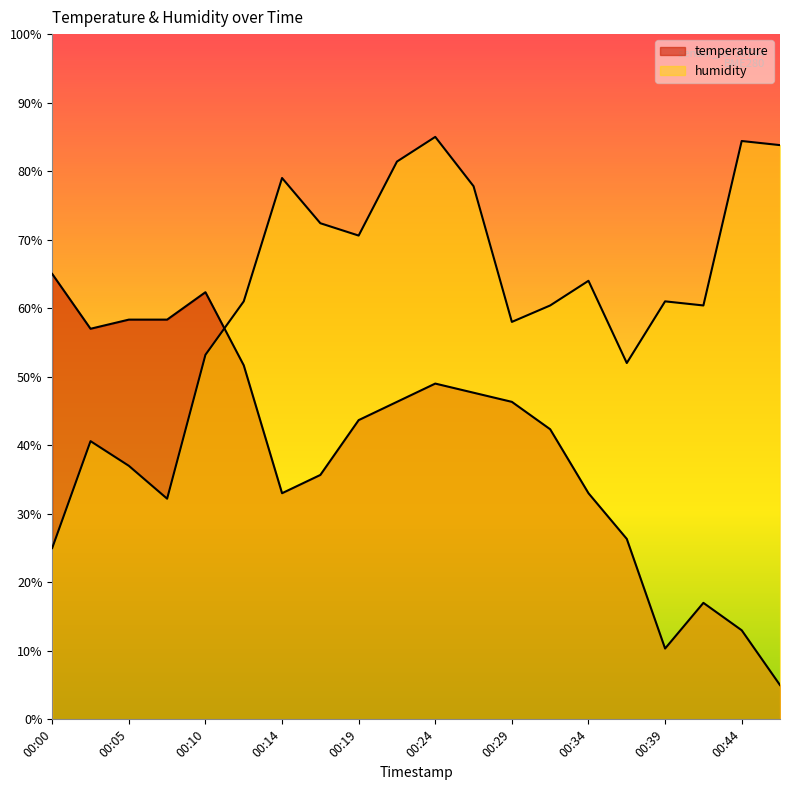

At how many categories does at least one series exceed 12?

20